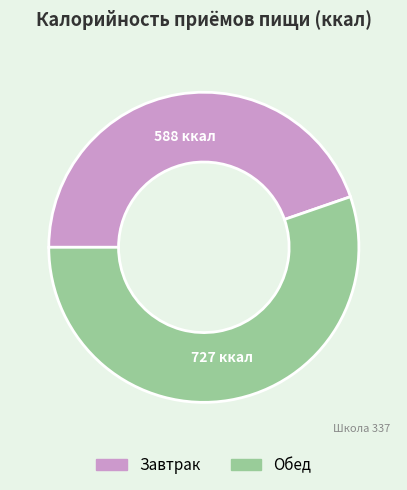

Approximately how many times larger is the value at Обед compared to Завтрак?

1.2